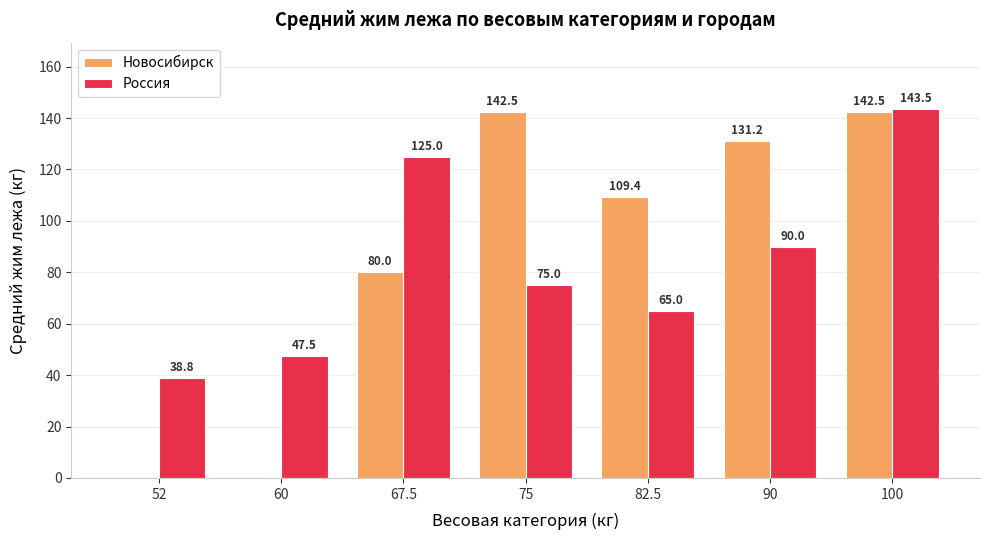

How many groups of bars are there?

7